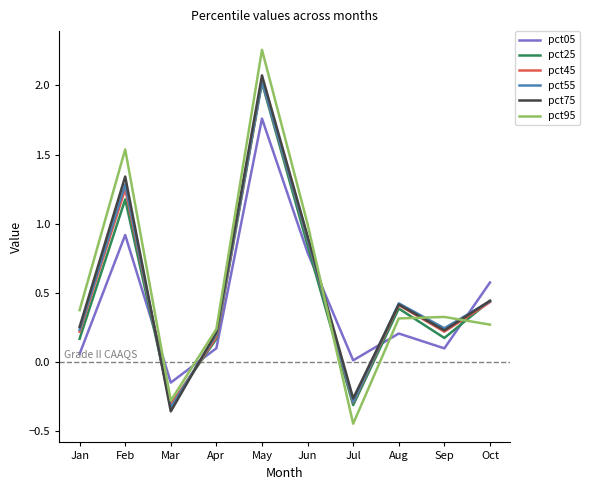

At which category is the sum across all series the highest?

May